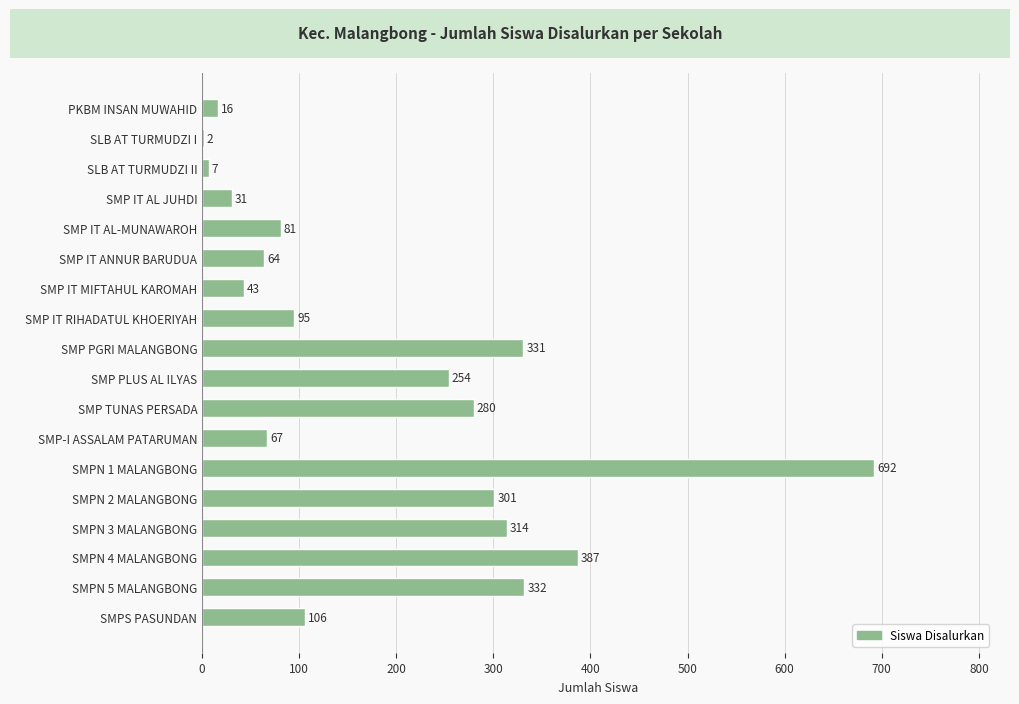

What is the change in value from SLB AT TURMUDZI II to SMP IT RIHADATUL KHOERIYAH?

+88